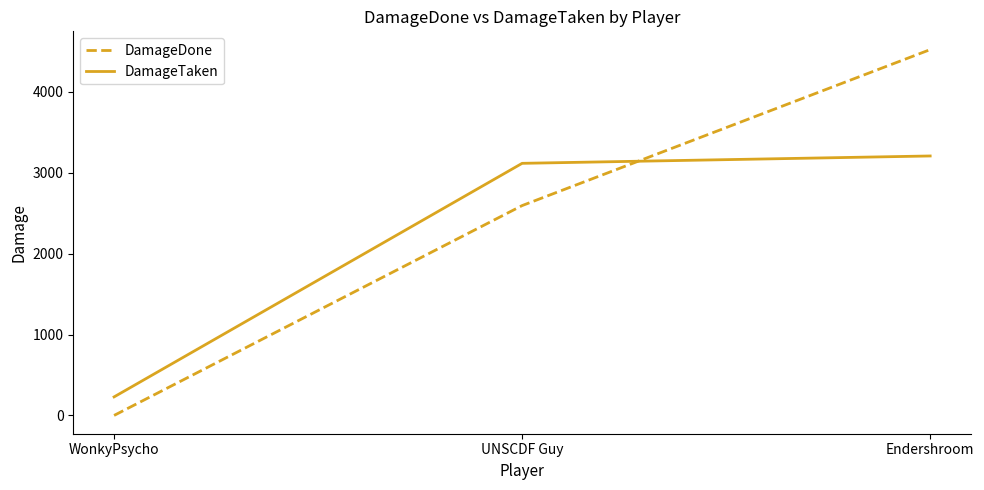

Is it true that DamageDone equals -1928 at WonkyPsycho?

False